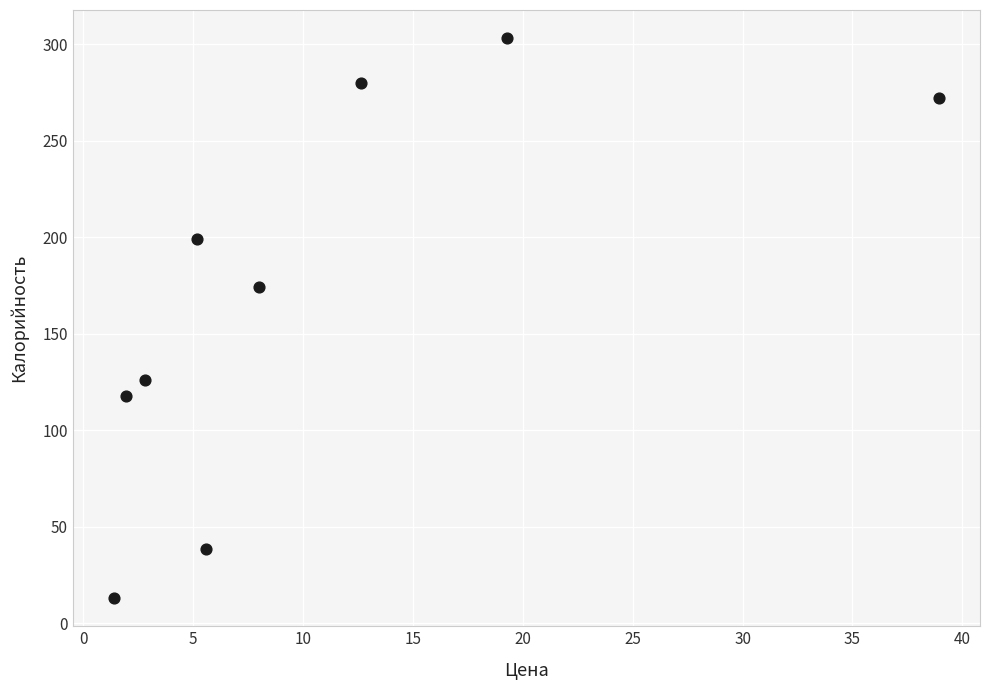

What Y value in the scatter plot is closest to 158?

174.3